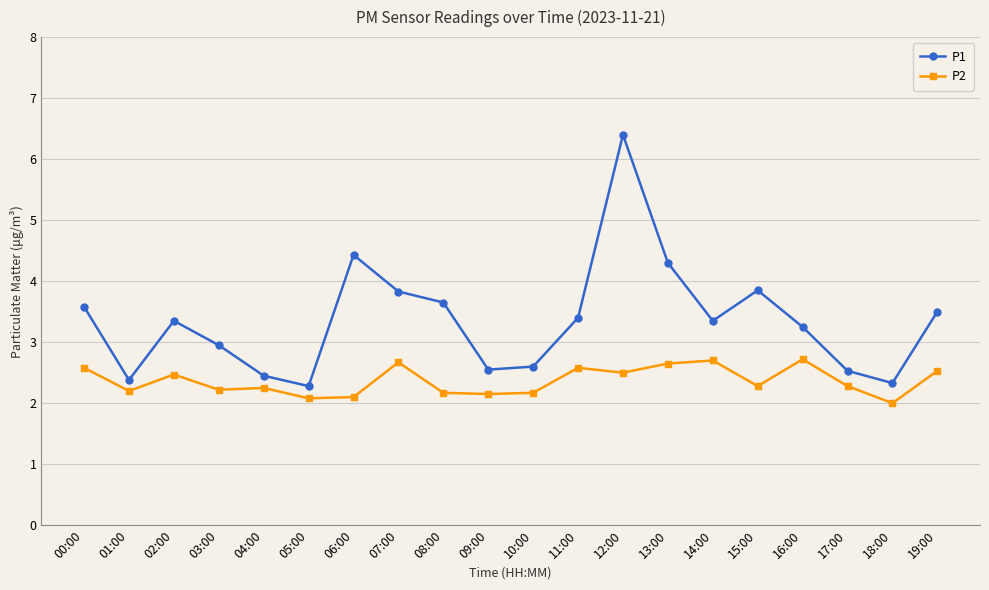

What is the difference between the maximum and minimum values in the P1 series?

4.1